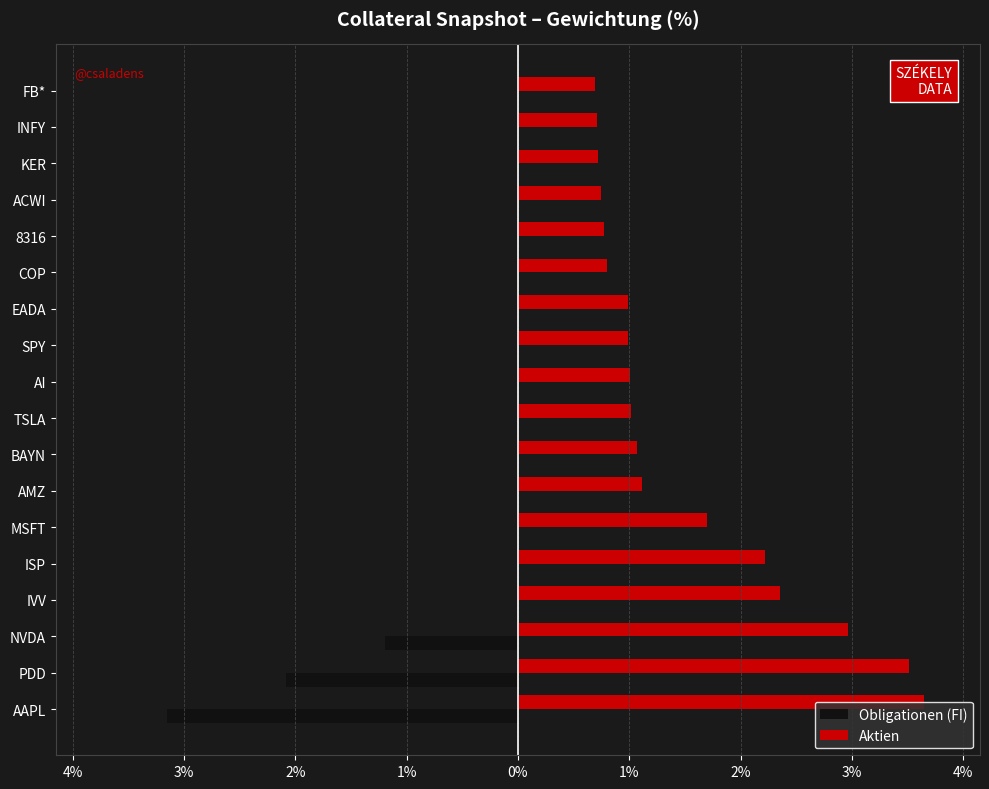

List the series in order of their peak value, highest first.

Aktien, Obligationen (FI)